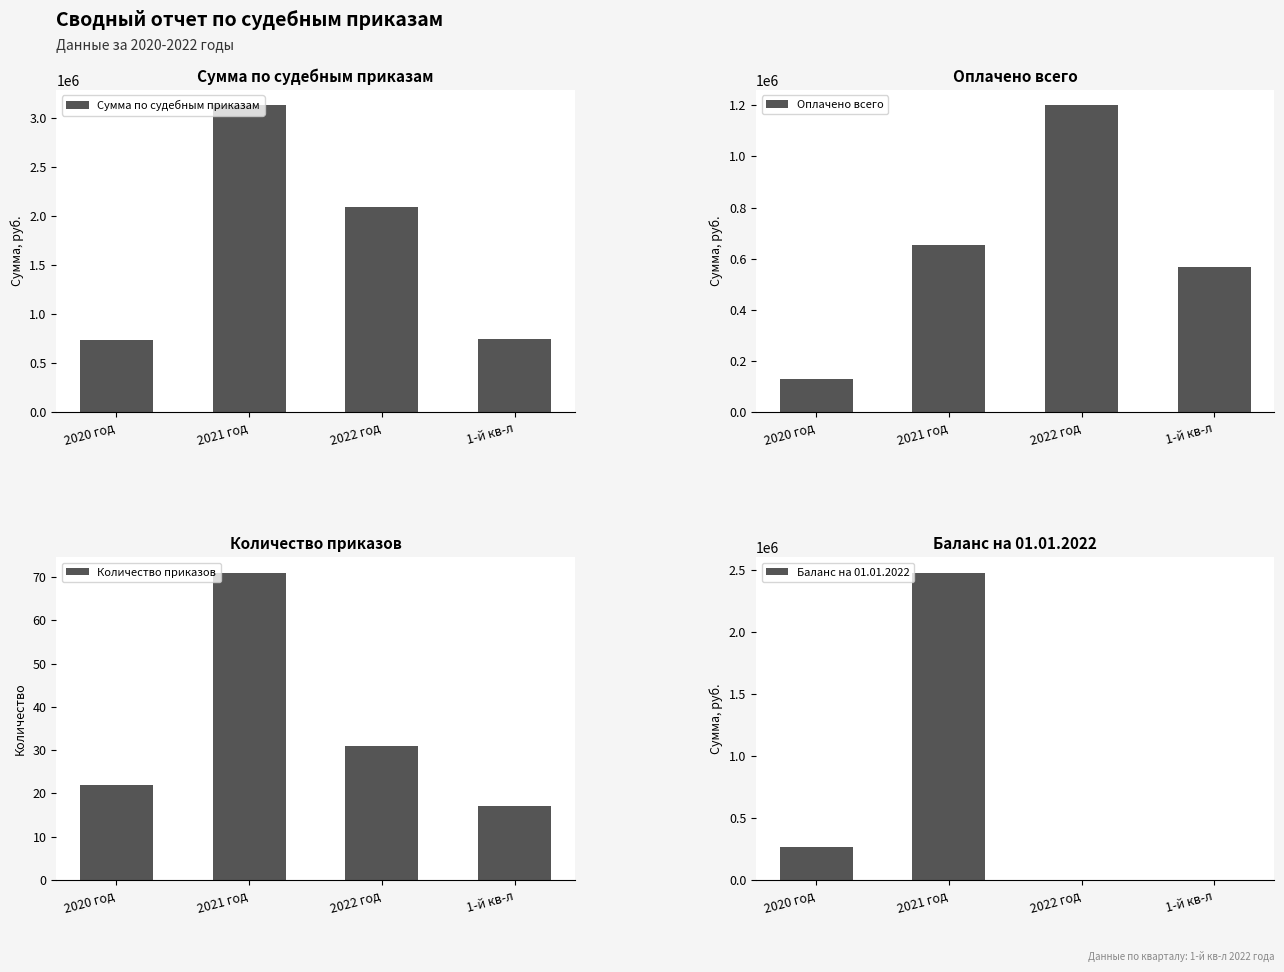

At which label does Оплачено всего reach its peak?

2022 год